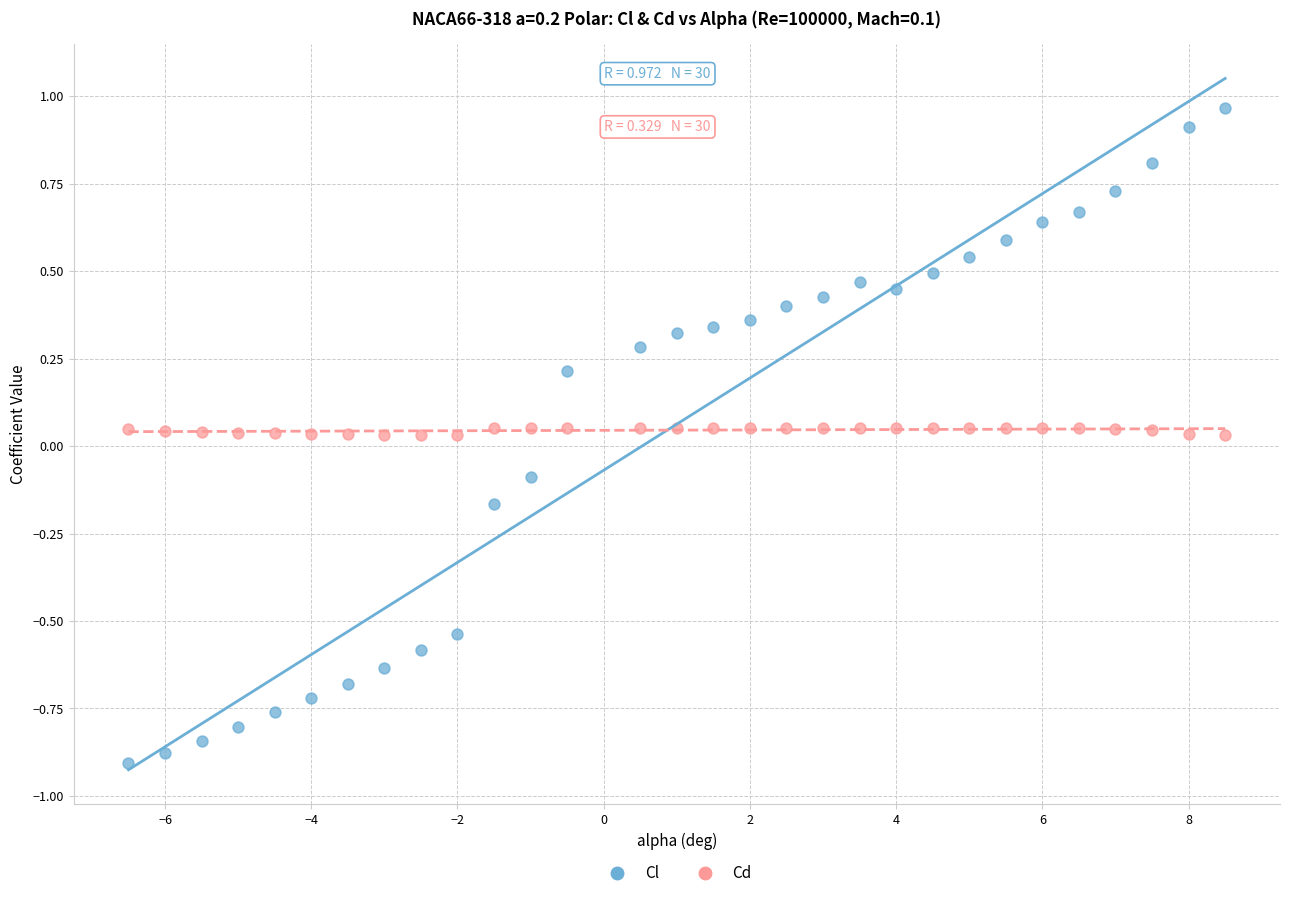

Which series contains the lowest Y value?

Cl